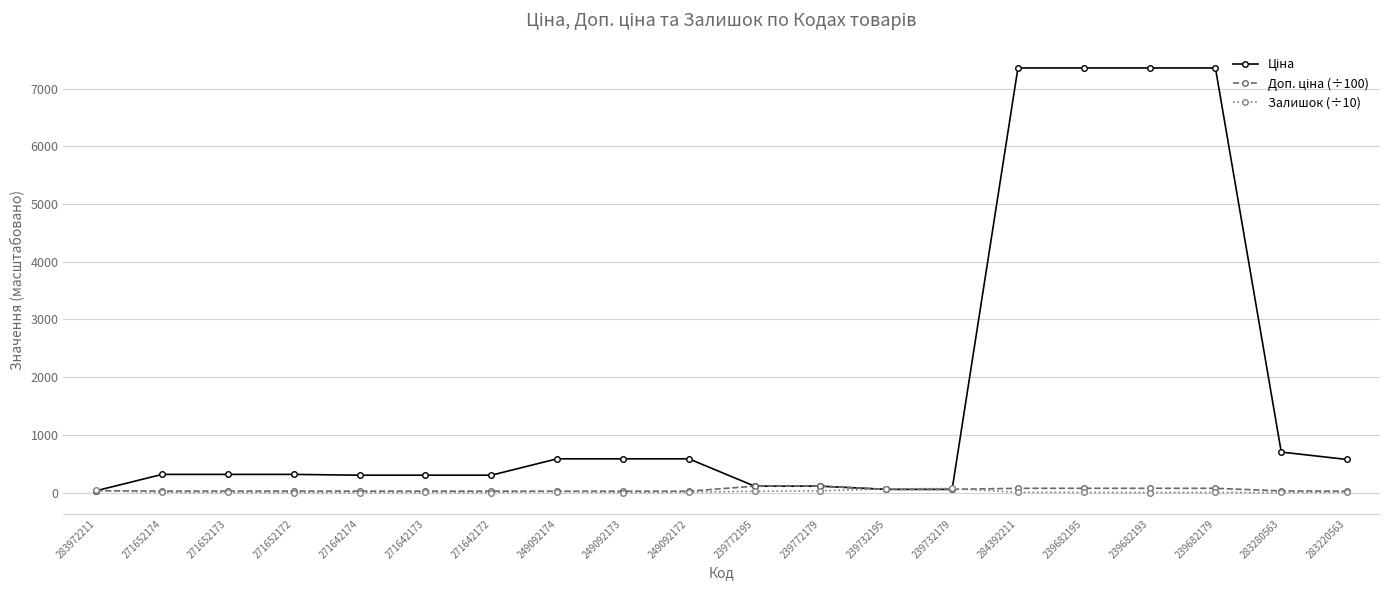

True or false: Залишок (÷10) has a value of 7.8 at 249092172.

True